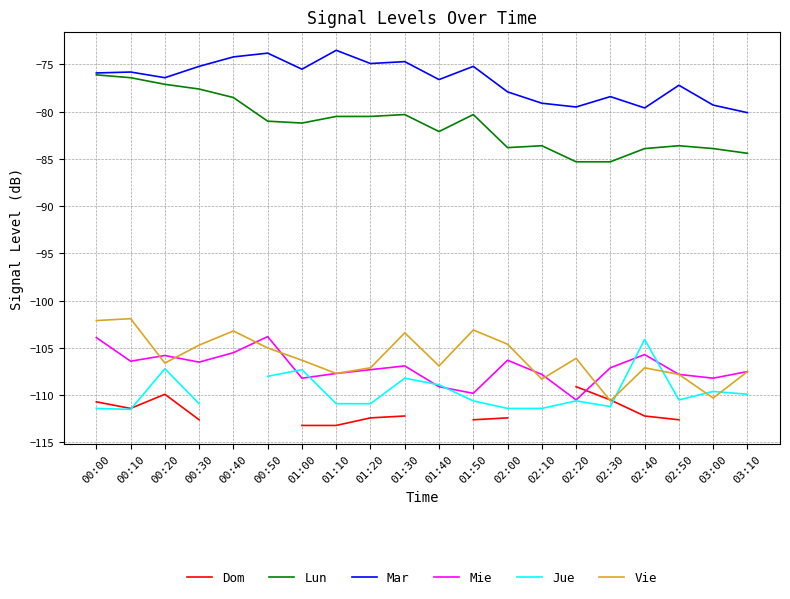

At which category is the sum across all series the highest?

00:00